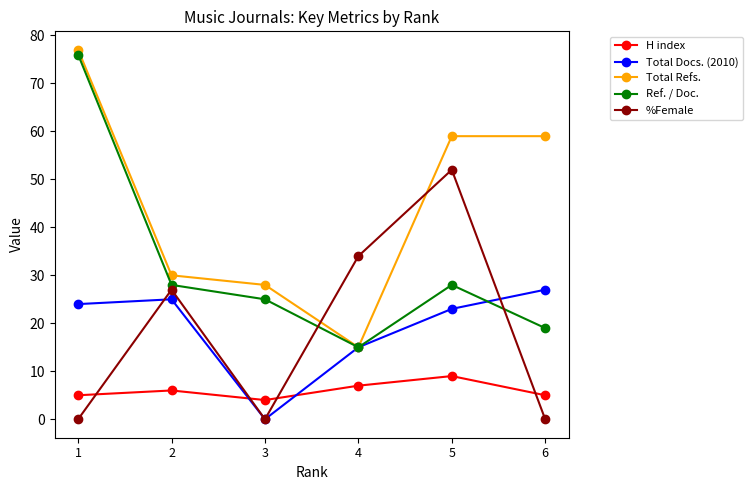

How many lines are shown in the chart?

5